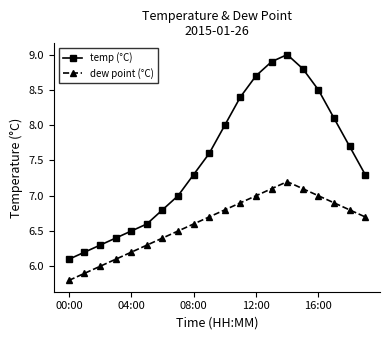

Reading right to left, extract all data points from this chart.

temp (°C): 7.3	7.7	8.1	8.5	8.8	9.0	8.9	8.7	8.4	8.0	7.6	7.3	7.0	6.8	6.6	6.5	6.4	6.3	6.2	6.1
dew point (°C): 6.7	6.8	6.9	7.0	7.1	7.2	7.1	7.0	6.9	6.8	6.7	6.6	6.5	6.4	6.3	6.2	6.1	6.0	5.9	5.8